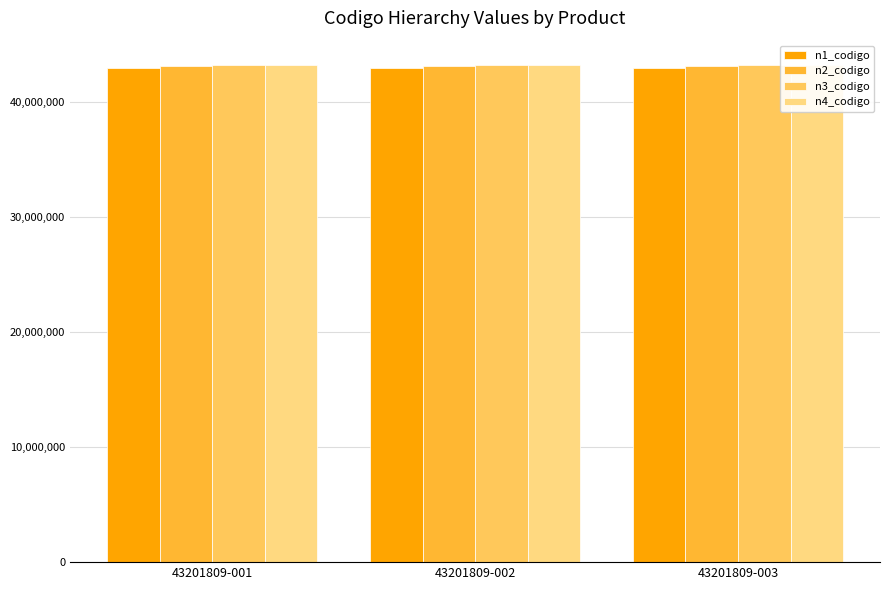

What is the difference between the highest and lowest values at 43201809-003?

201809